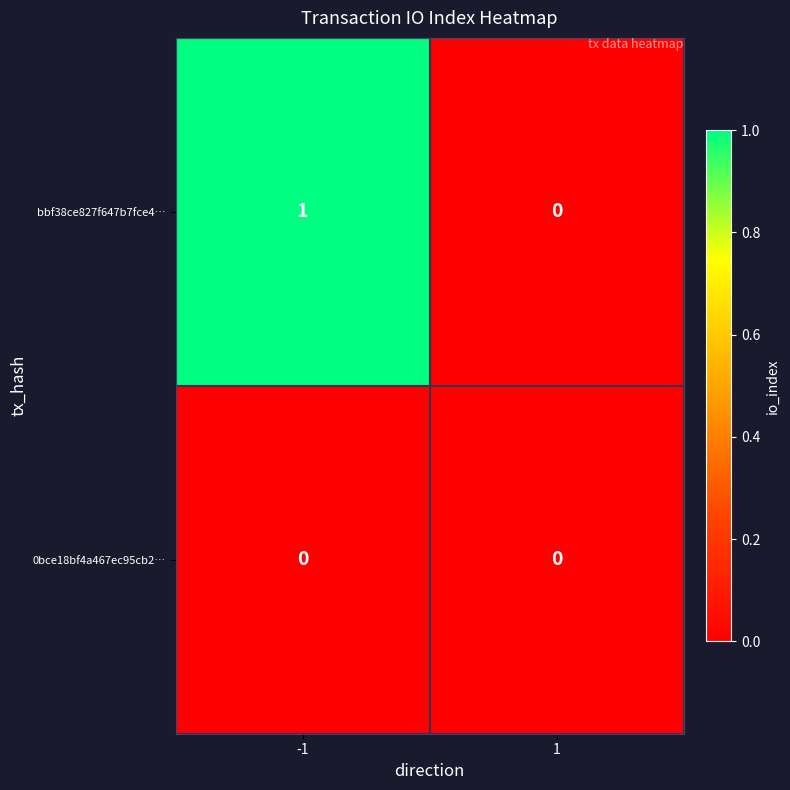

Which series changed the most between -1 and 1?

bbf38ce827f647b7fce4…